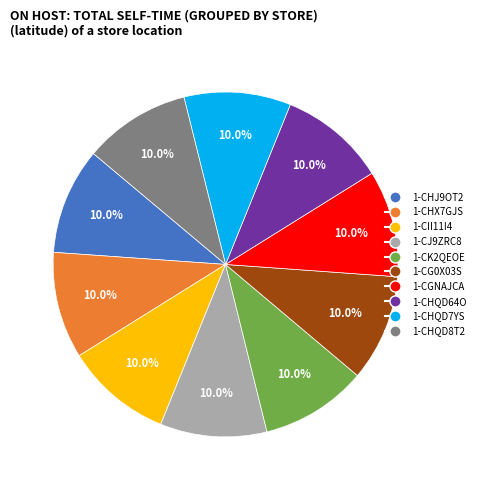

What percentage is NOT represented by 1-CGNAJCA?

90.0%